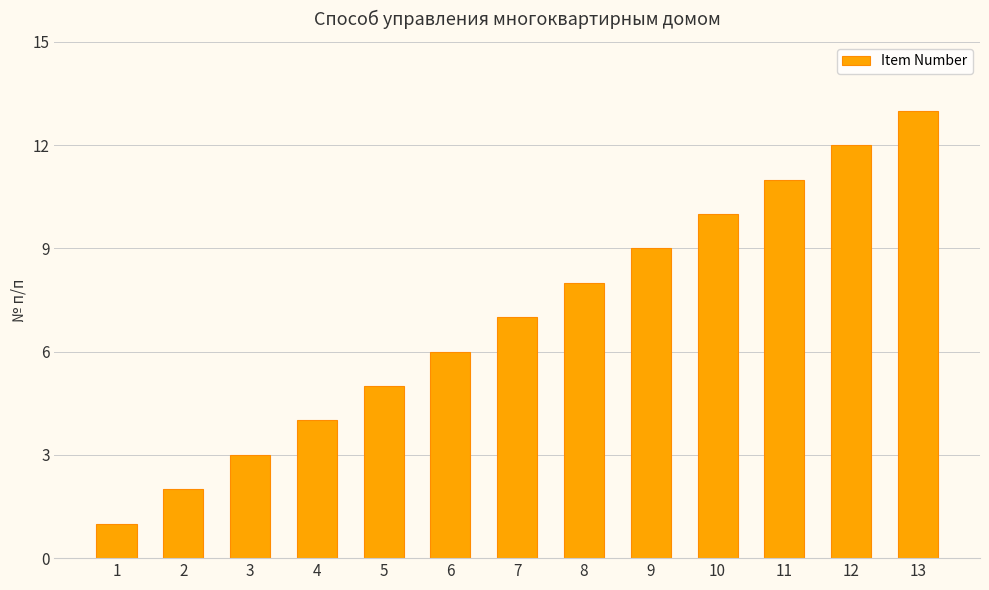

List the labels in order of value, smallest first.

1, 2, 3, 4, 5, 6, 7, 8, 9, 10, 11, 12, 13